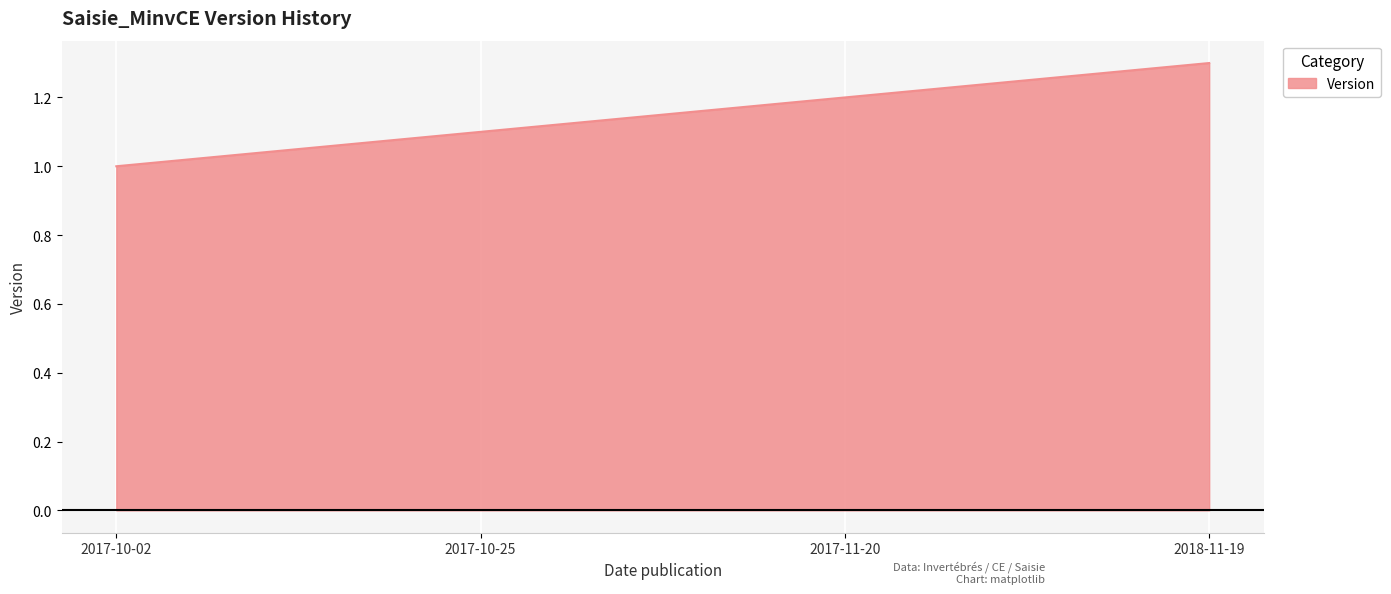

Is it true that the value at 2017-11-20 is 1.2?

True